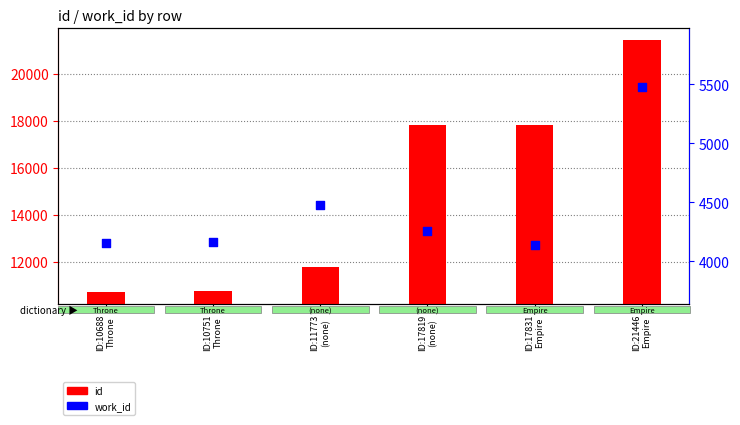

Which series contains the lowest Y value?

work_id